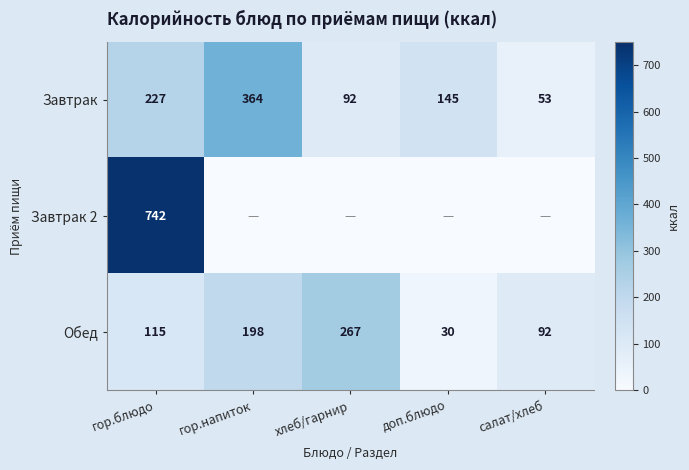

At which label does Завтрак first exceed 145?

гор.блюдо